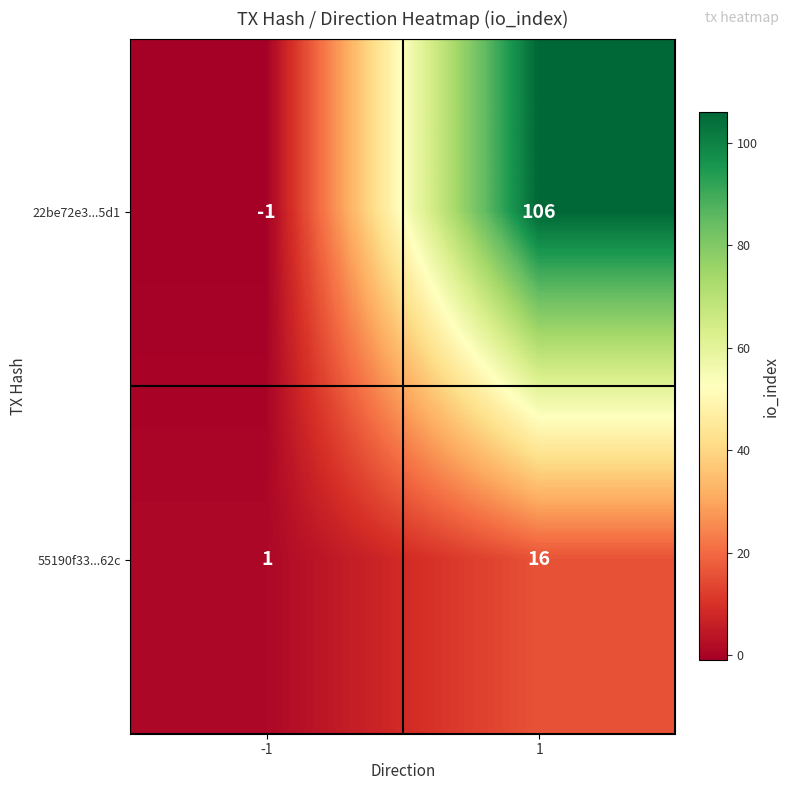

How many distinct data groups are displayed?

2